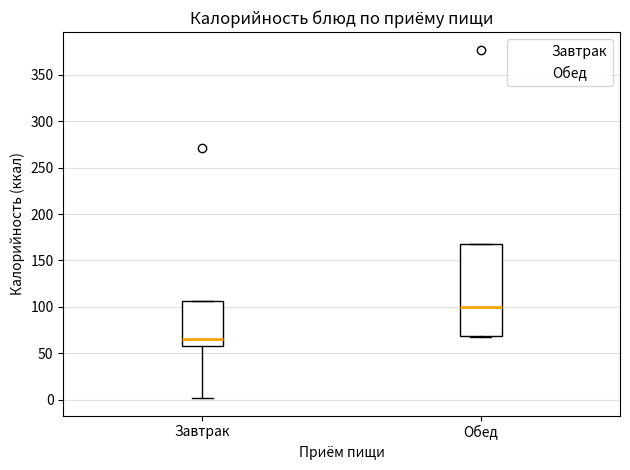

Reading left to right, read every box against the y-axis: the position of its median line, the range the box covers, and the ends of its whiskers. The values are not printed on the chart, so give them approximately, as read against the axis.

Завтрак: median 65, box 60 to 105, whiskers 0 to 105
Обед: median 100, box 70 to 170, whiskers 65 to 170